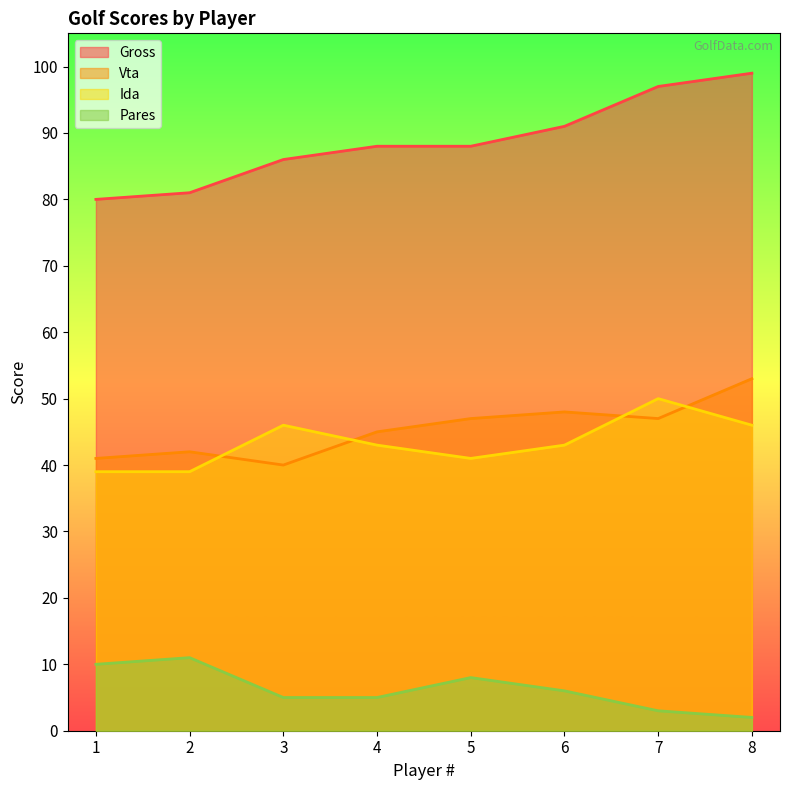

How many lines are shown in the chart?

4